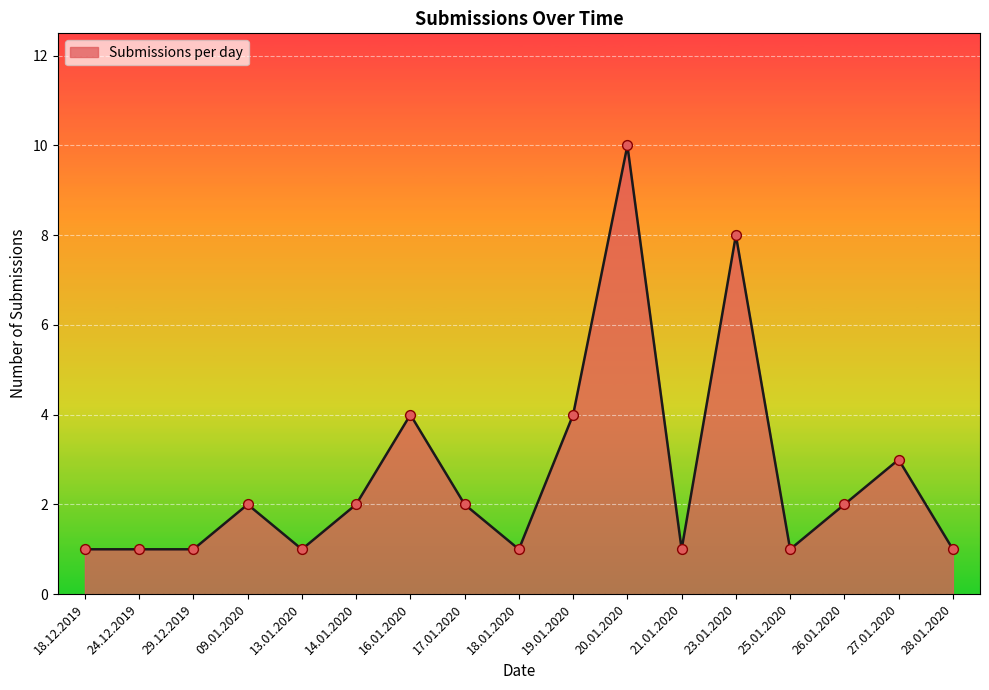

What is the ratio of the value at 24.12.2019 to the value at 14.01.2020?

0.5